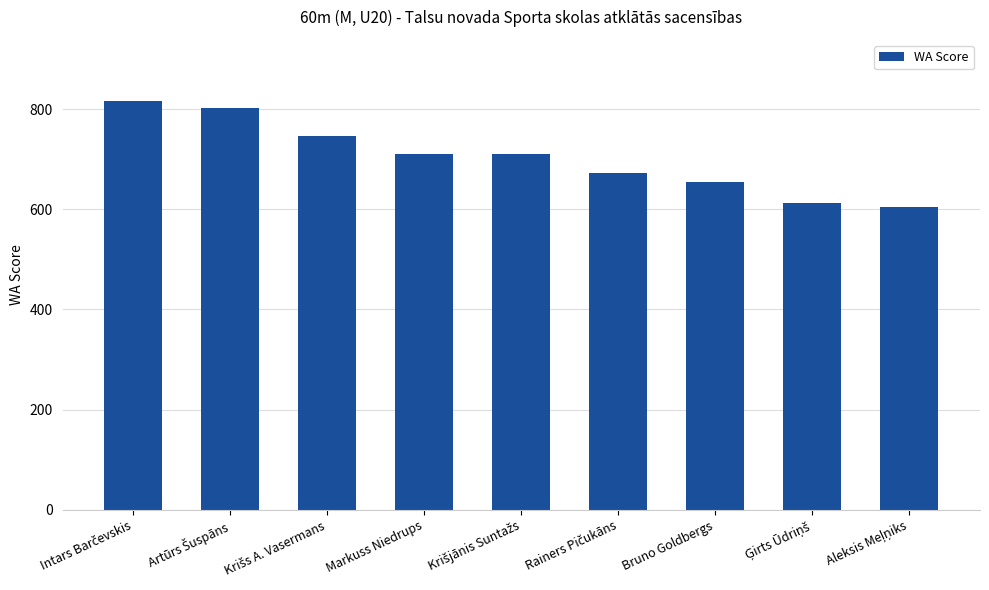

How many categories are shown in the chart?

9